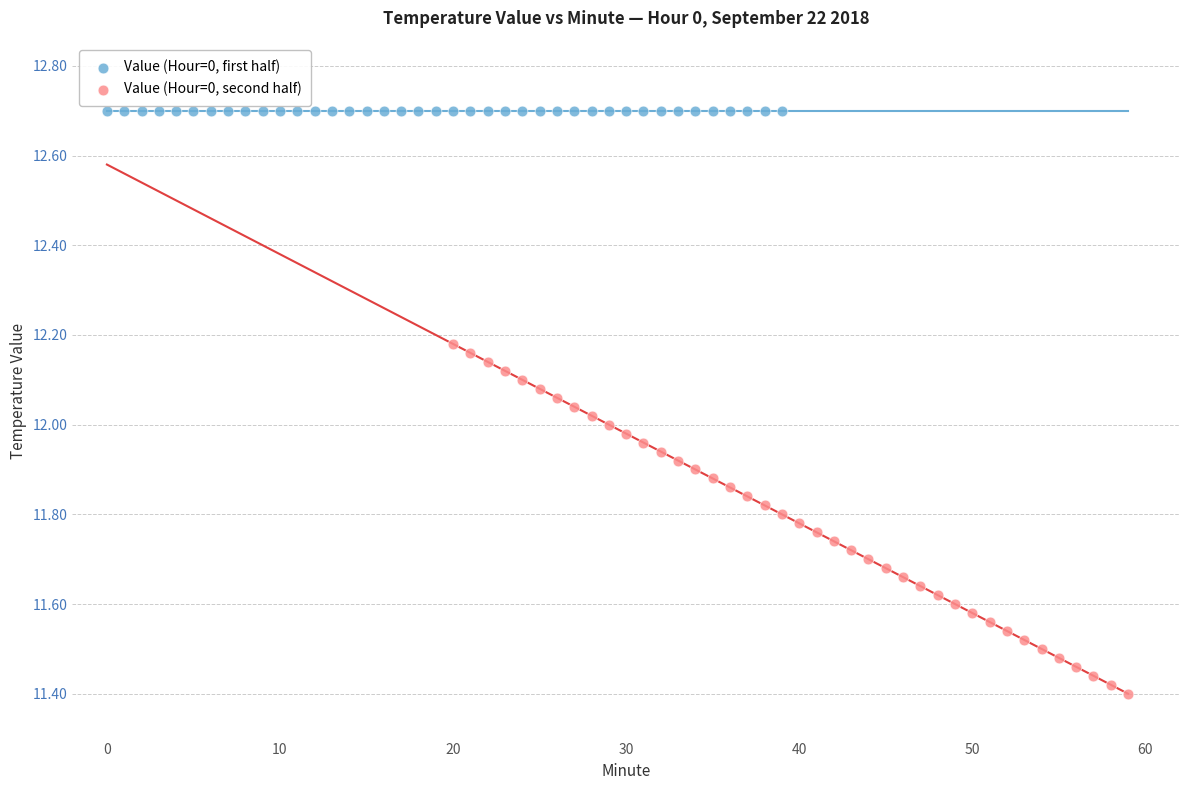

Which series contains the highest Y value?

Value (Hour=0, first half)